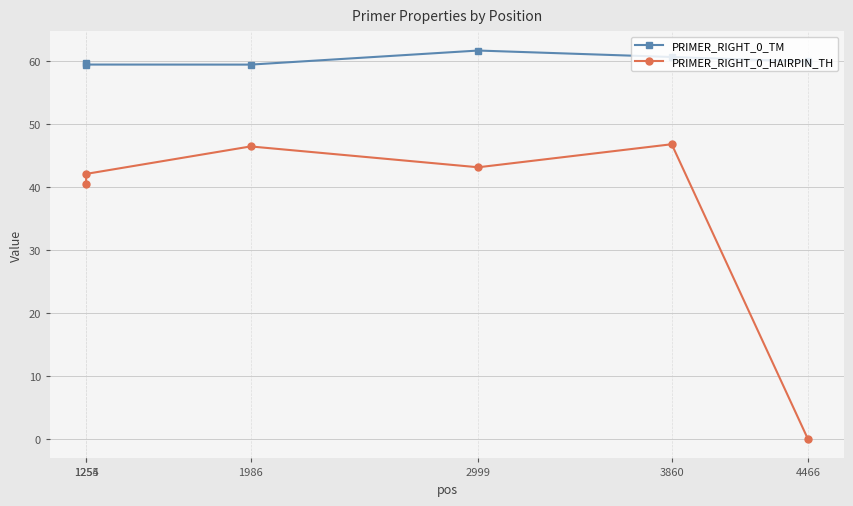

What is the difference between the maximum and minimum values in the PRIMER_RIGHT_0_TM series?

2.2